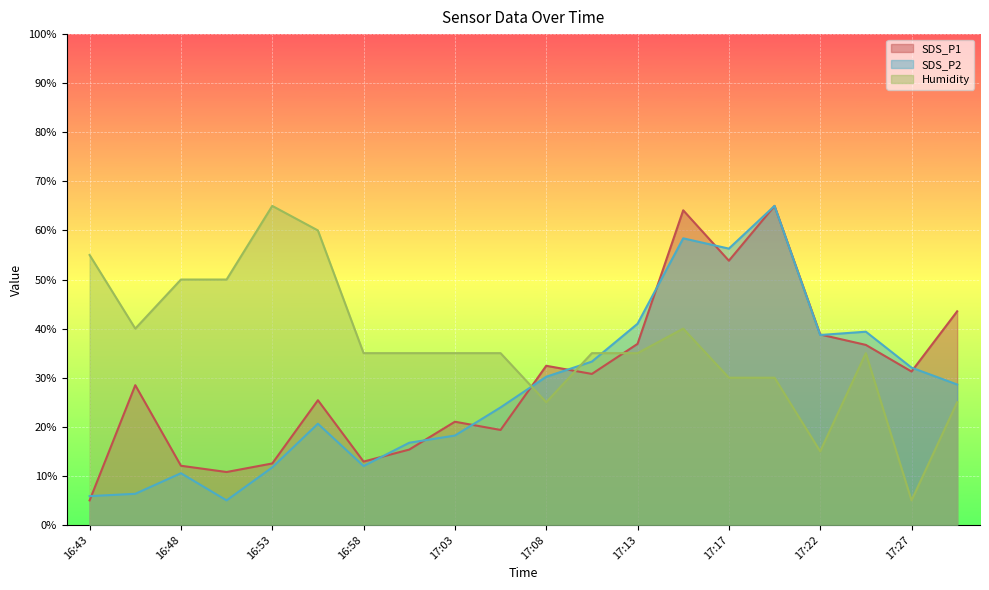

Which series changed the most between 16:51 and 16:58?

Humidity